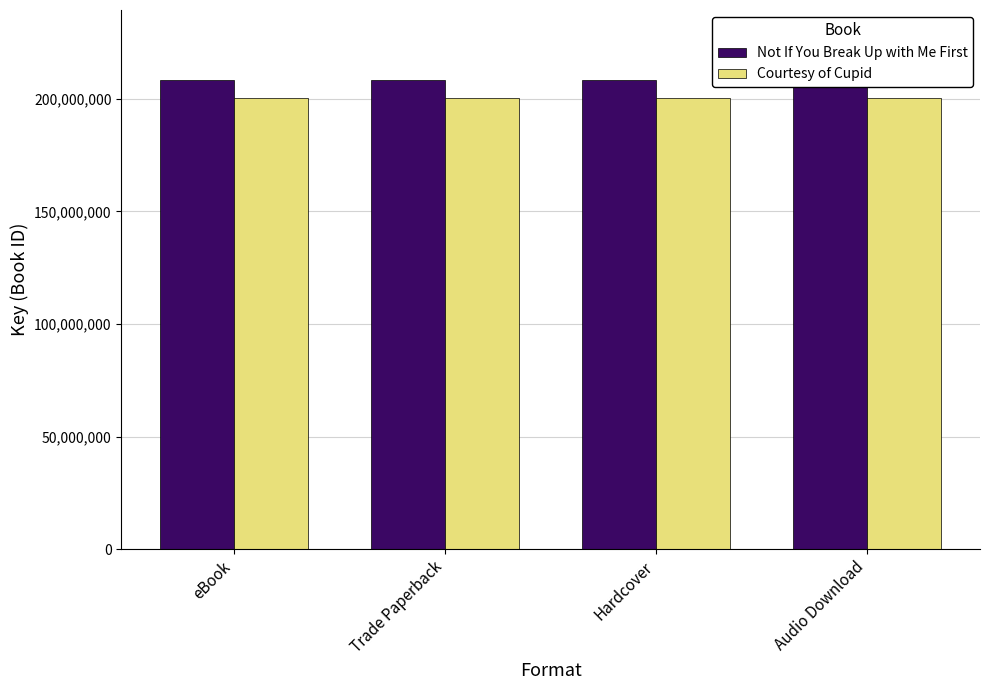

Which series has the largest total across all categories?

Not If You Break Up with Me First